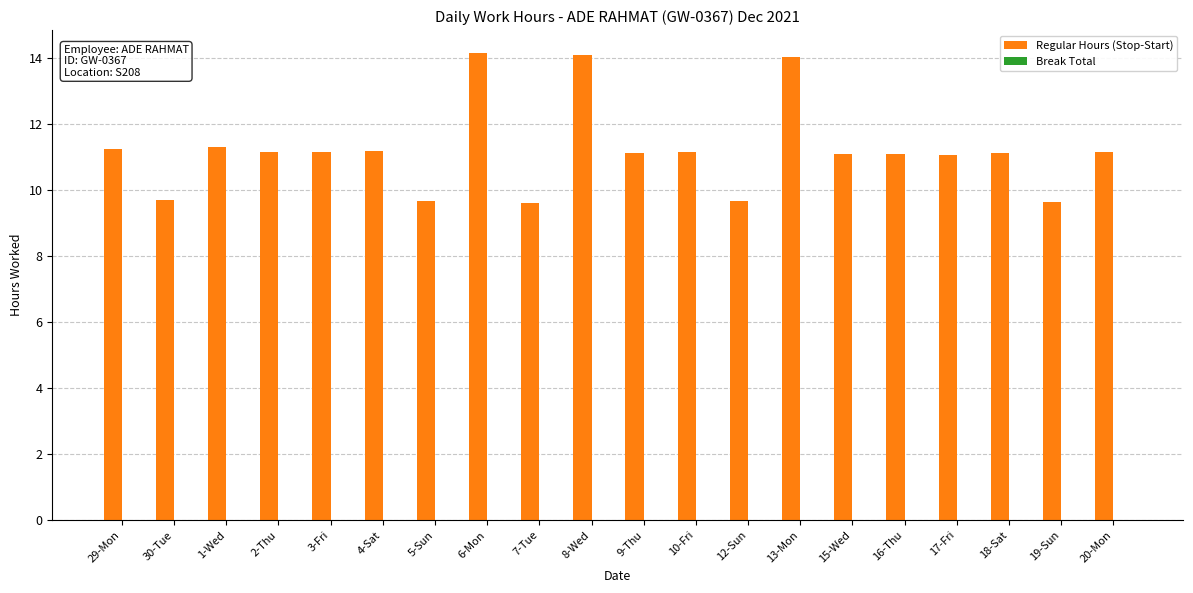

What is the label of the 16th bar from the left?

16-Thu